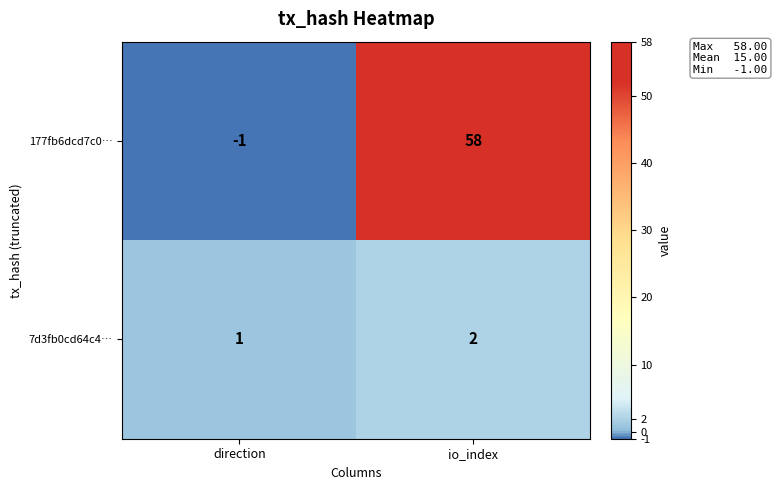

The 177fb6dcd7c0… series shows 84 at io_index. True or false?

False